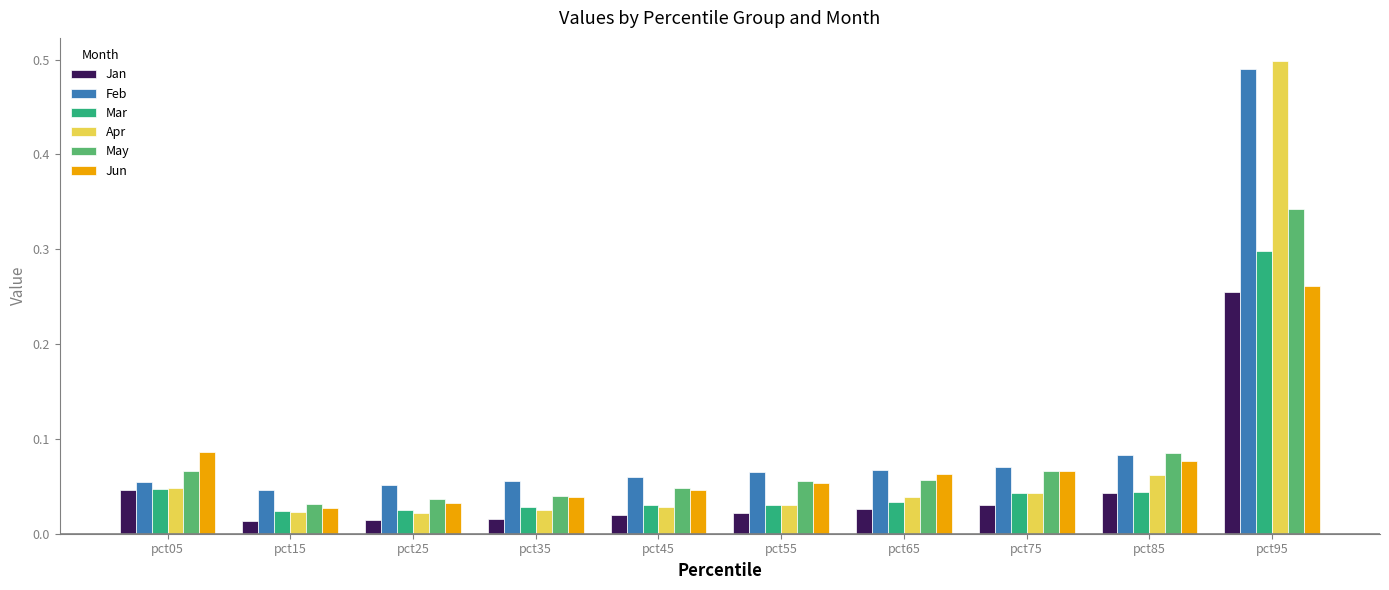

What is the difference between the maximum and minimum values in the Jan series?

0.2